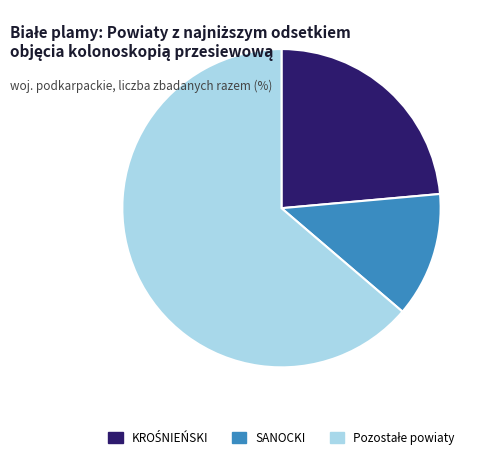

Is there a majority slice in this chart?

Yes